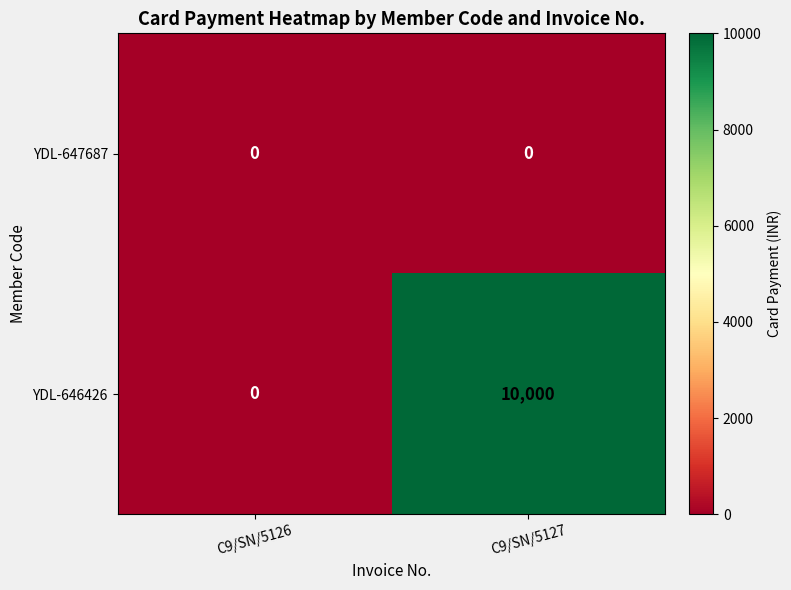

Which series has the largest total across all categories?

YDL-646426